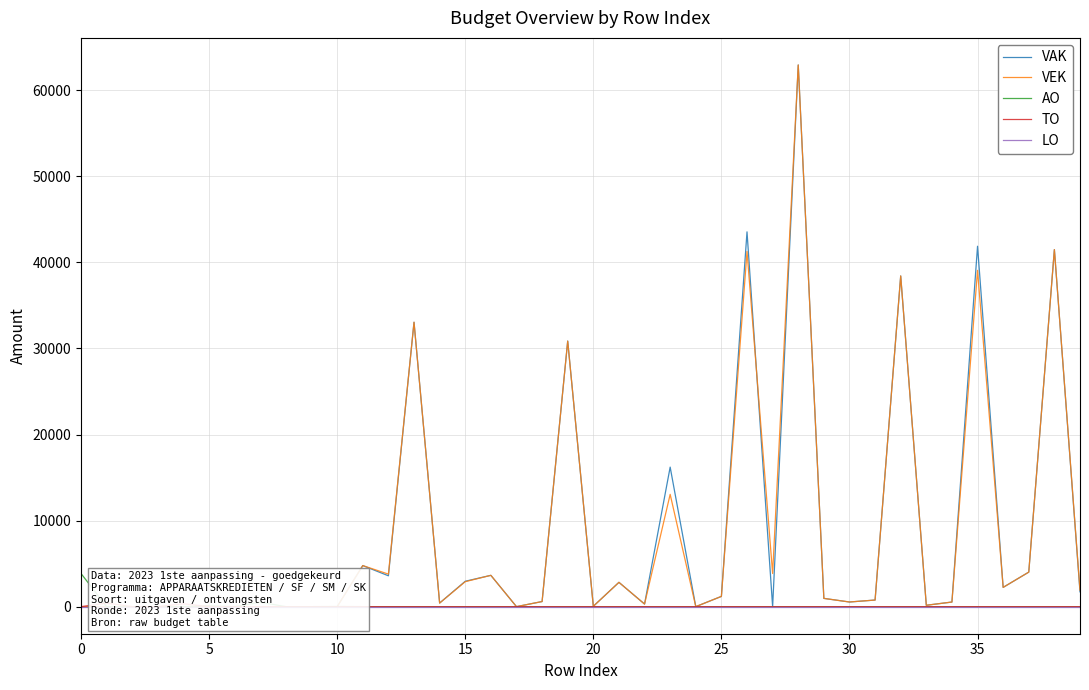

At 30, list the series in order from largest to smallest.

VAK, VEK, AO, TO, LO